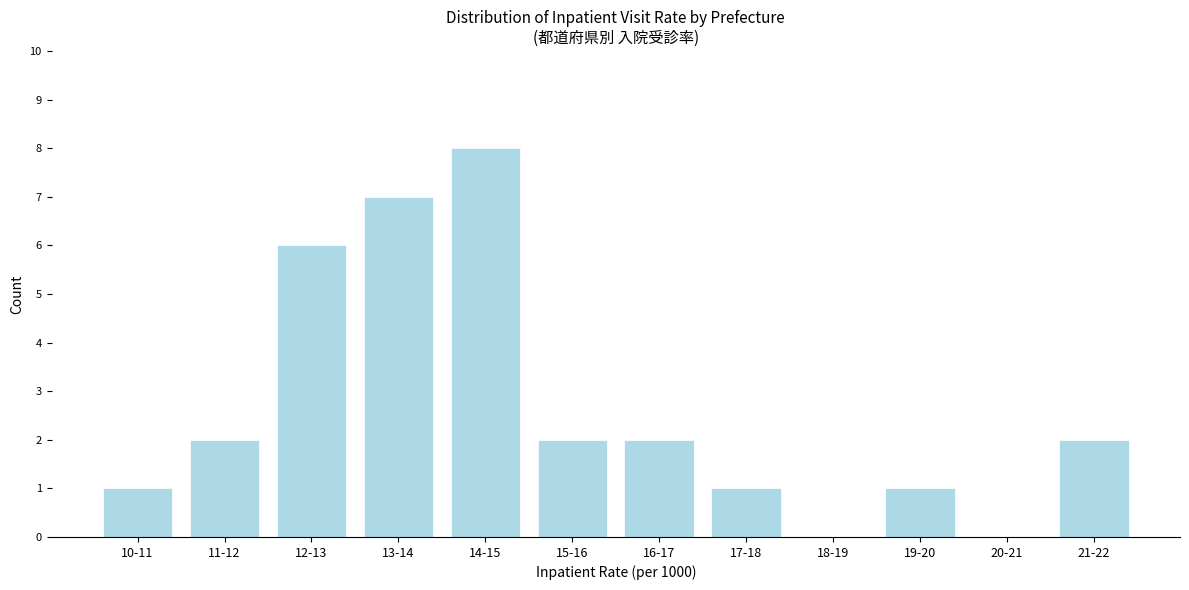

Reading left to right, extract all data points from this chart.

10-11=1	11-12=2	12-13=6	13-14=7	14-15=8	15-16=2	16-17=2	17-18=1	18-19=0	19-20=1	20-21=0	21-22=2